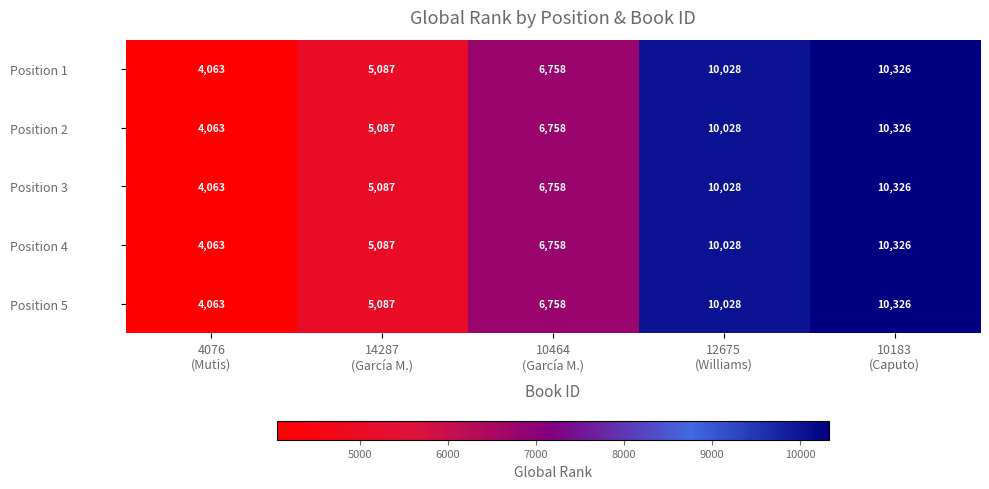

What is the minimum value shown in the chart?

4063